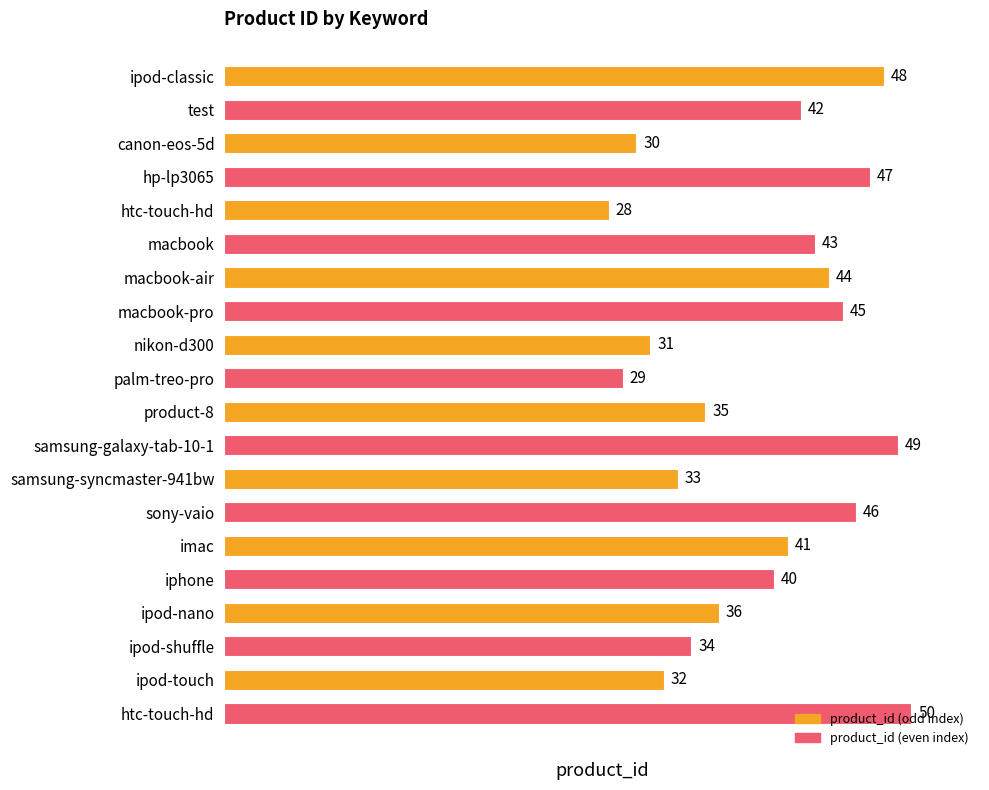

Count the number of data series in this chart.

1